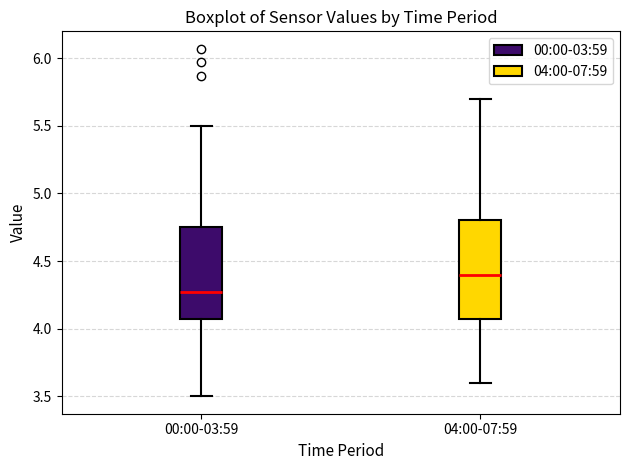

Where is the lower edge of the box for 00:00-03:59 on the y-axis? The values are not printed on the chart, so give them approximately, as read against the axis.

4.05